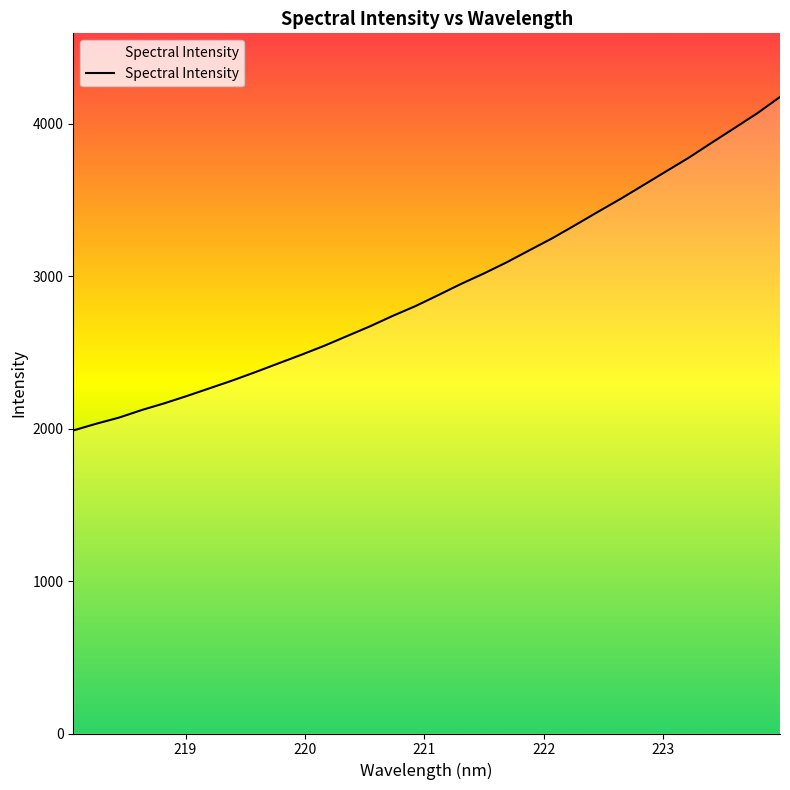

What is the minimum value shown in the chart?

1988.0